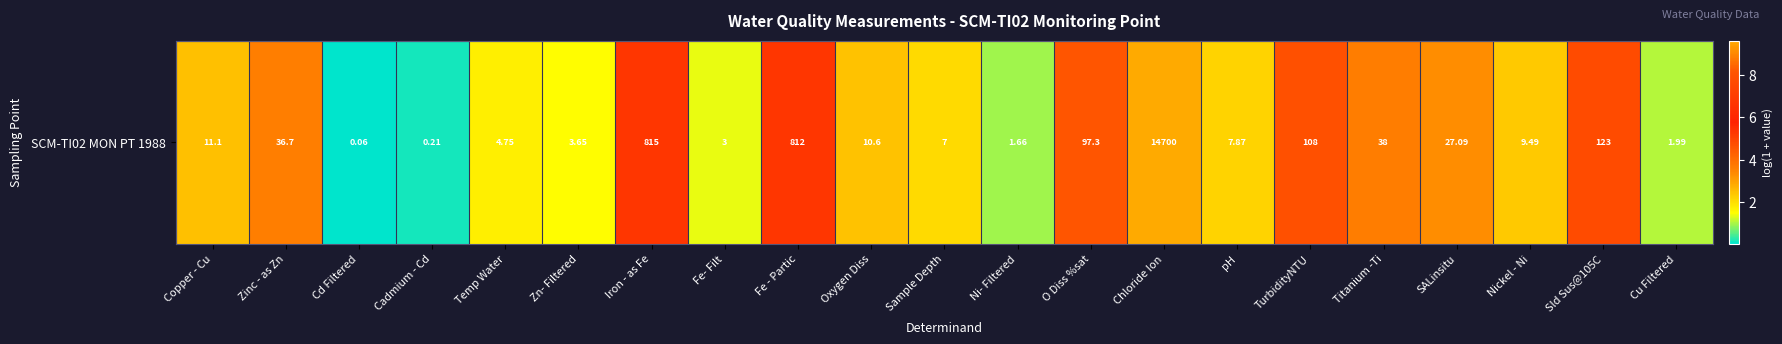

Is it true that the value at Zn- Filtered is 1.5?

True